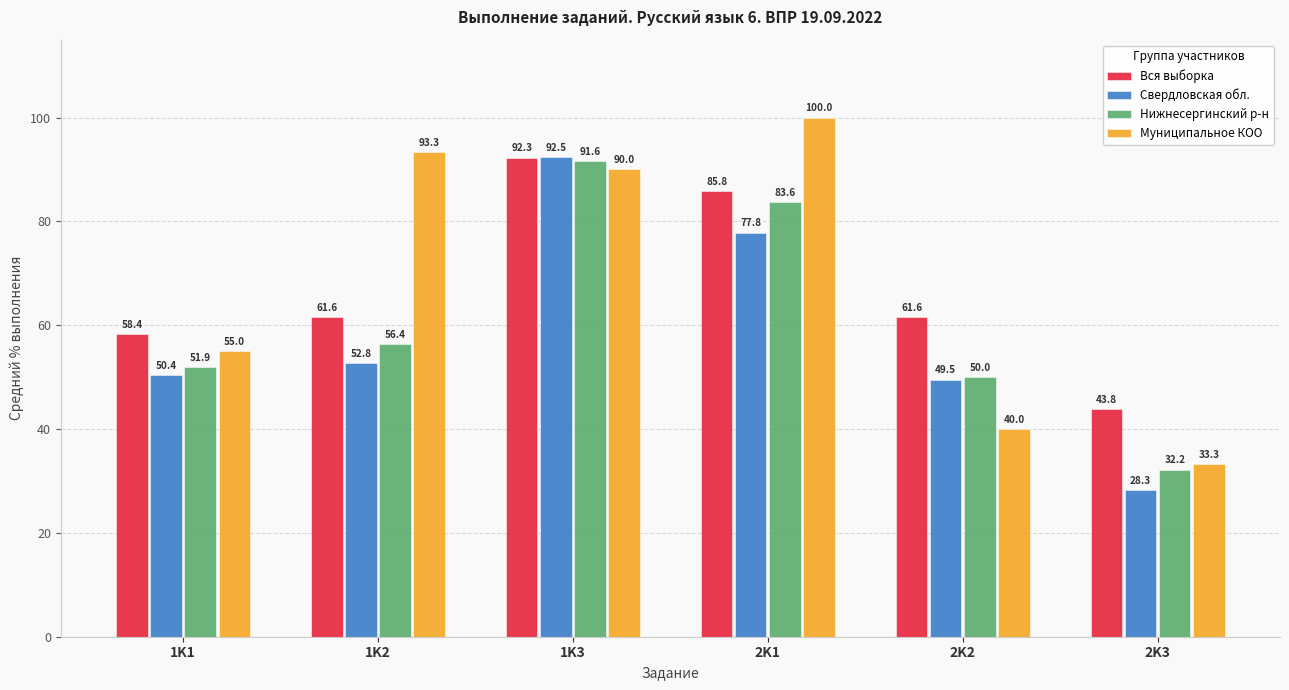

What is the sum of the Свердловская обл. values at 2K2 and 2K1?

127.4